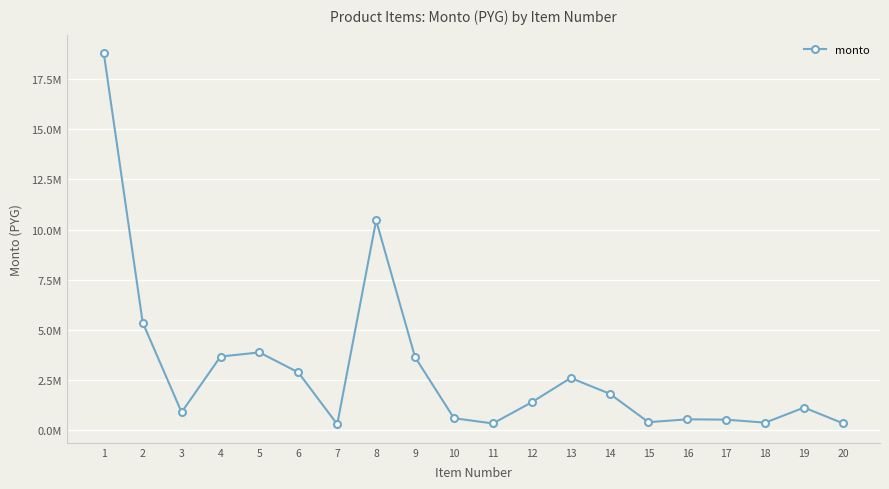

Which category has the lowest value across all series?

7